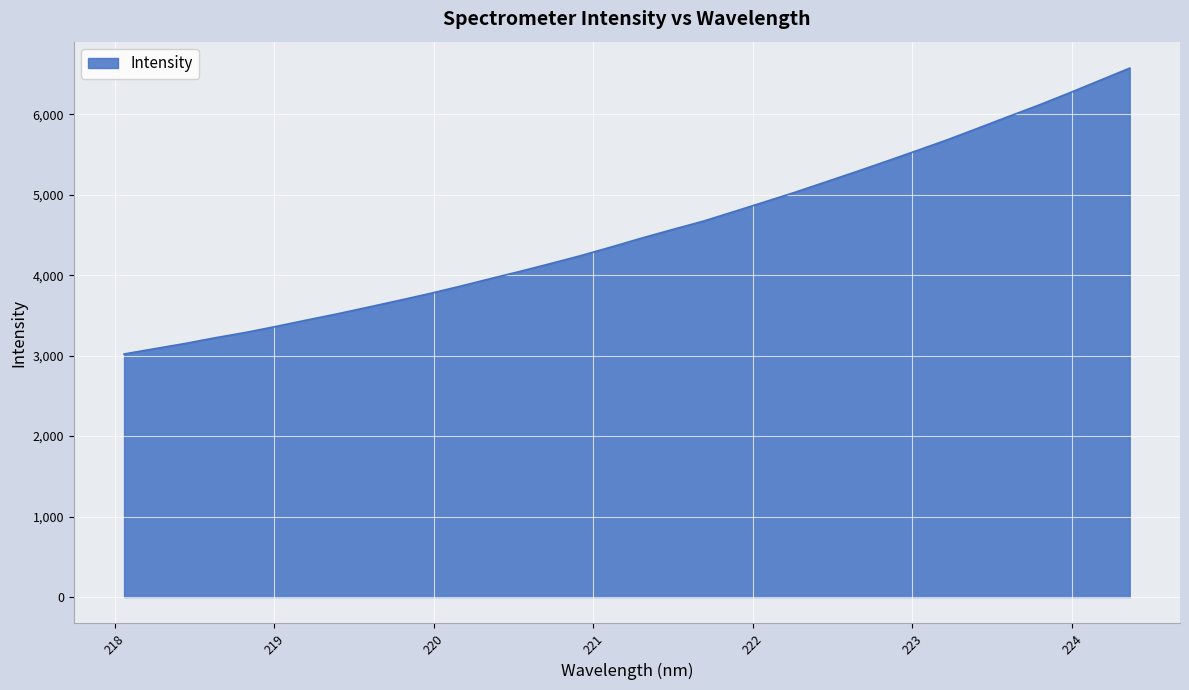

What is the difference between the second highest and second lowest values?

3332.6